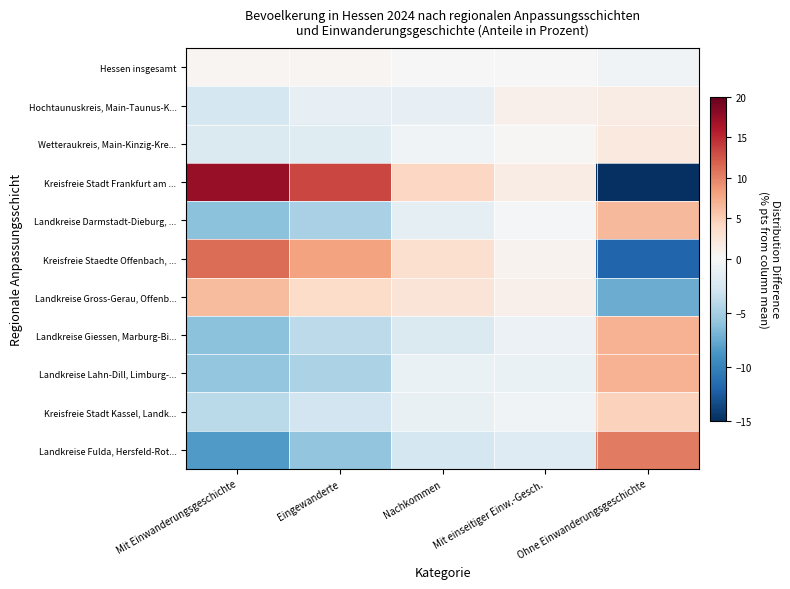

Reading left to right, transcribe all the data shown in this chart.

Hessen insgesamt: Mit Einwanderungsgeschichte=0.4	Eingewanderte=0.3	Nachkommen=0.1	Mit einseitiger Einw.-Gesch.=0.1	Ohne Einwanderungsgeschichte=-0.5
Hochtaunuskreis, Main-Taunus-K...: Mit Einwanderungsgeschichte=-2.6	Eingewanderte=-1.3	Nachkommen=-1.2	Mit einseitiger Einw.-Gesch.=1.1	Ohne Einwanderungsgeschichte=1.5
Wetteraukreis, Main-Kinzig-Kre...: Mit Einwanderungsgeschichte=-2.2	Eingewanderte=-1.8	Nachkommen=-0.5	Mit einseitiger Einw.-Gesch.=0.3	Ohne Einwanderungsgeschichte=2.0
Kreisfreie Stadt Frankfurt am ...: Mit Einwanderungsgeschichte=17.5	Eingewanderte=13.3	Nachkommen=4.1	Mit einseitiger Einw.-Gesch.=1.5	Ohne Einwanderungsgeschichte=-19.0
Landkreise Darmstadt-Dieburg, ...: Mit Einwanderungsgeschichte=-6.2	Eingewanderte=-4.9	Nachkommen=-1.3	Mit einseitiger Einw.-Gesch.=-0.3	Ohne Einwanderungsgeschichte=6.4
Kreisfreie Staedte Offenbach, ...: Mit Einwanderungsgeschichte=11.2	Eingewanderte=8.0	Nachkommen=3.2	Mit einseitiger Einw.-Gesch.=0.8	Ohne Einwanderungsgeschichte=-11.9
Landkreise Gross-Gerau, Offenb...: Mit Einwanderungsgeschichte=6.4	Eingewanderte=3.7	Nachkommen=2.6	Mit einseitiger Einw.-Gesch.=1.1	Ohne Einwanderungsgeschichte=-7.5
Landkreise Giessen, Marburg-Bi...: Mit Einwanderungsgeschichte=-6.1	Eingewanderte=-4.0	Nachkommen=-2.1	Mit einseitiger Einw.-Gesch.=-0.8	Ohne Einwanderungsgeschichte=6.9
Landkreise Lahn-Dill, Limburg-...: Mit Einwanderungsgeschichte=-5.8	Eingewanderte=-4.8	Nachkommen=-1.0	Mit einseitiger Einw.-Gesch.=-1.0	Ohne Einwanderungsgeschichte=6.9
Kreisfreie Stadt Kassel, Landk...: Mit Einwanderungsgeschichte=-4.0	Eingewanderte=-2.9	Nachkommen=-1.1	Mit einseitiger Einw.-Gesch.=-0.5	Ohne Einwanderungsgeschichte=4.6
Landkreise Fulda, Hersfeld-Rot...: Mit Einwanderungsgeschichte=-8.5	Eingewanderte=-5.9	Nachkommen=-2.6	Mit einseitiger Einw.-Gesch.=-1.9	Ohne Einwanderungsgeschichte=10.4